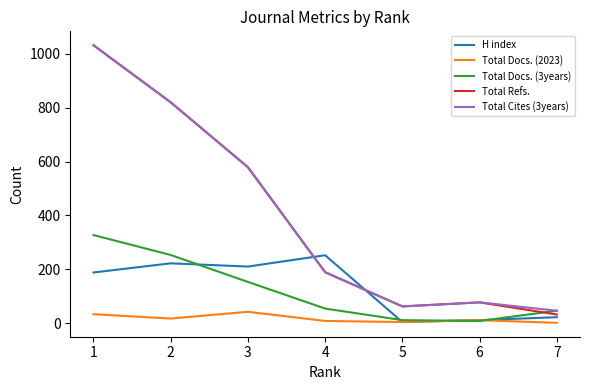

Is the value of Total Cites (3years) at 7 greater than the value of Total Refs. at 1?

No